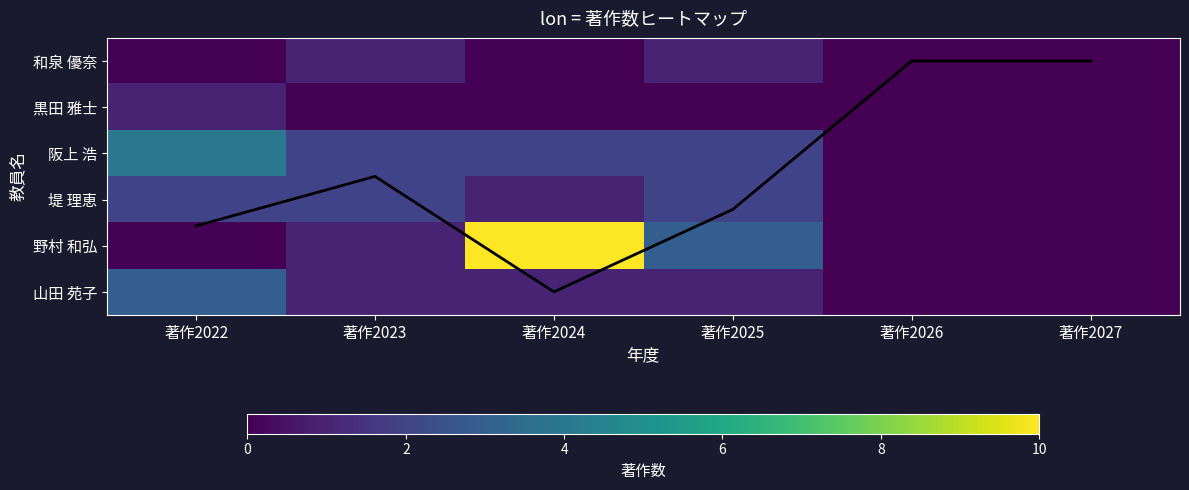

List the series in order of their peak value, lowest first.

和泉 優奈, 黒田 雅士, 堤 理恵, 山田 苑子, 阪上 浩, 著作合計トレンド, 野村 和弘